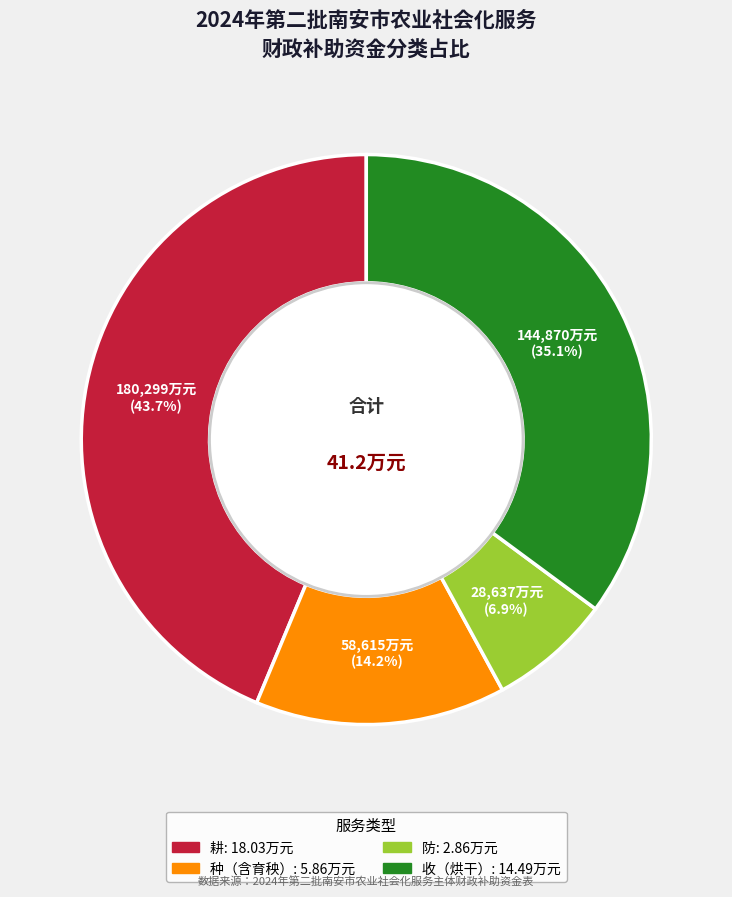

Is there any slice that represents more than half of the pie?

No